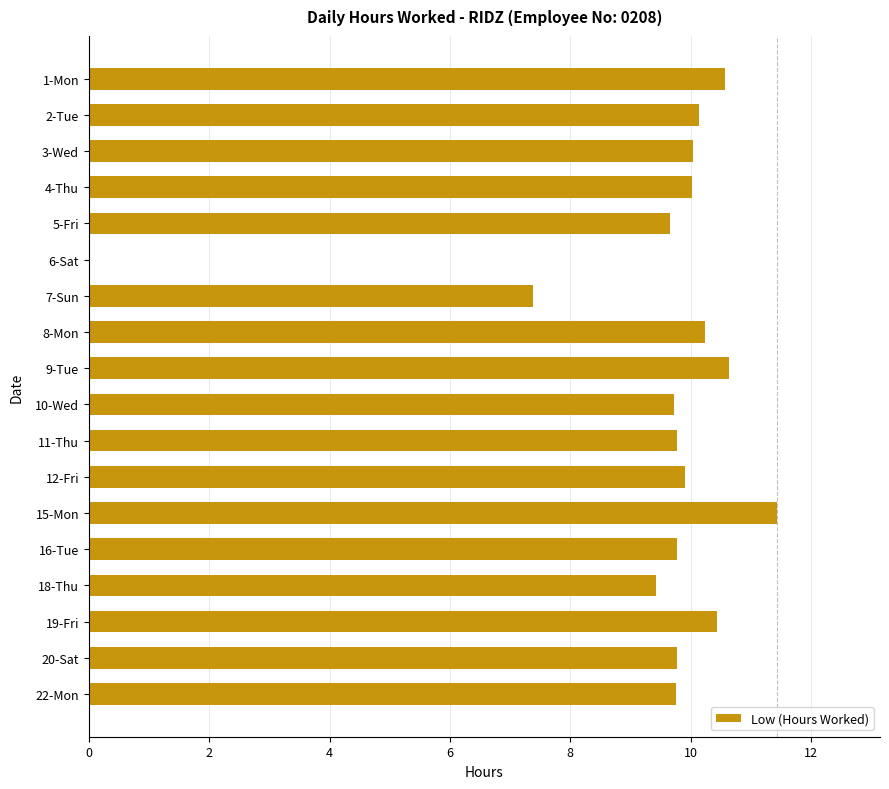

What is the sum of all values?

168.7